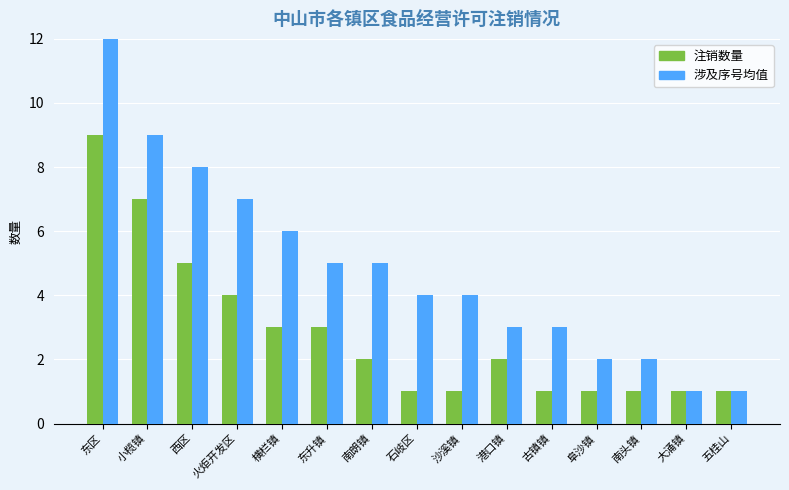

Does the chart contain any negative values?

No